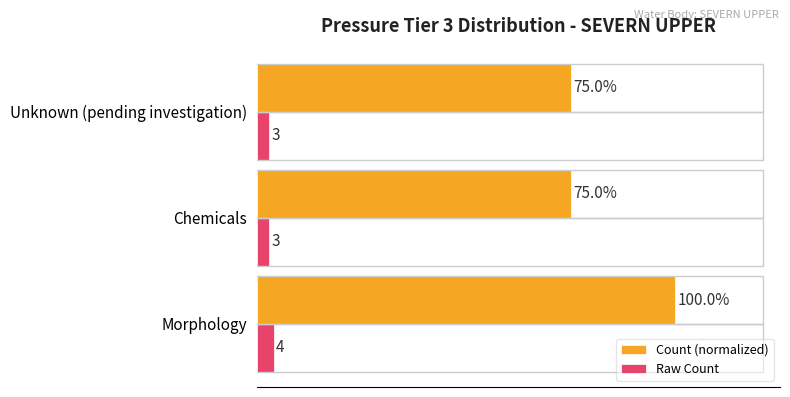

Rank the series by their maximum value, from highest to lowest.

Count (normalized), Raw Count